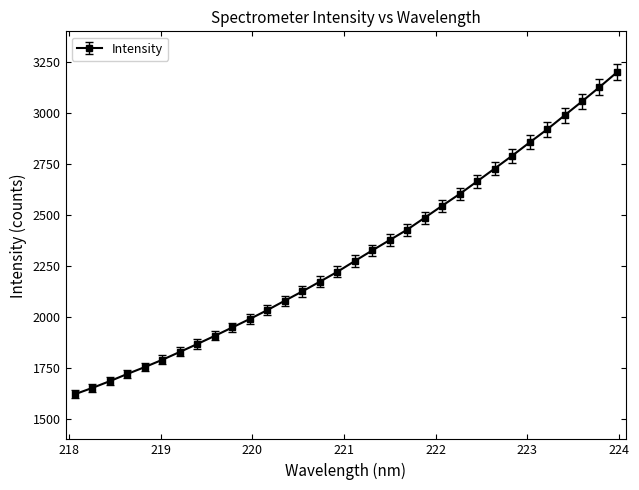

What is the value of the 12th point from the left?

2033.6